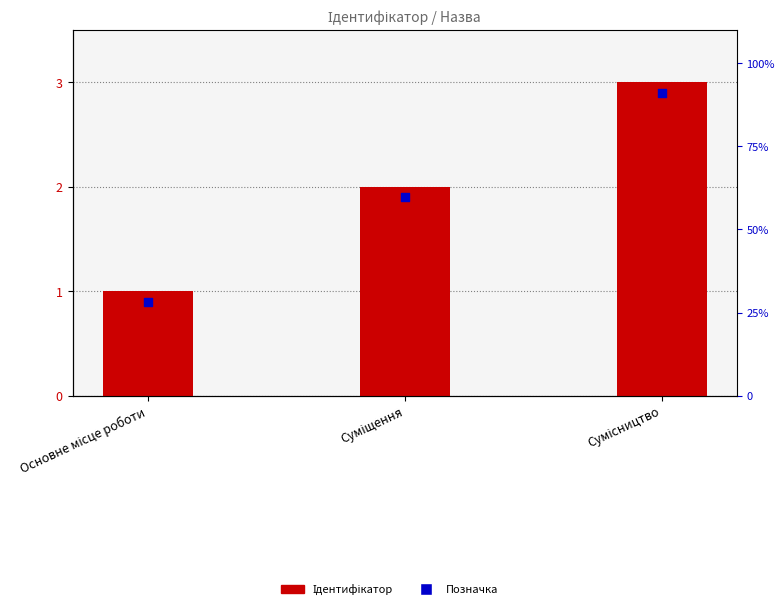

What are all the series names shown in the legend?

Ідентифікатор, Позначка